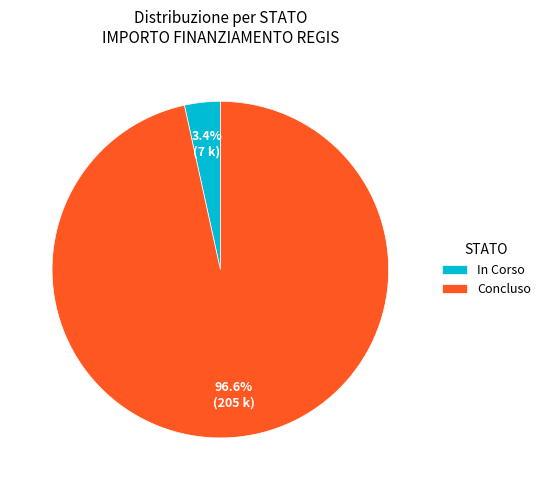

How many segments does this pie chart have?

2